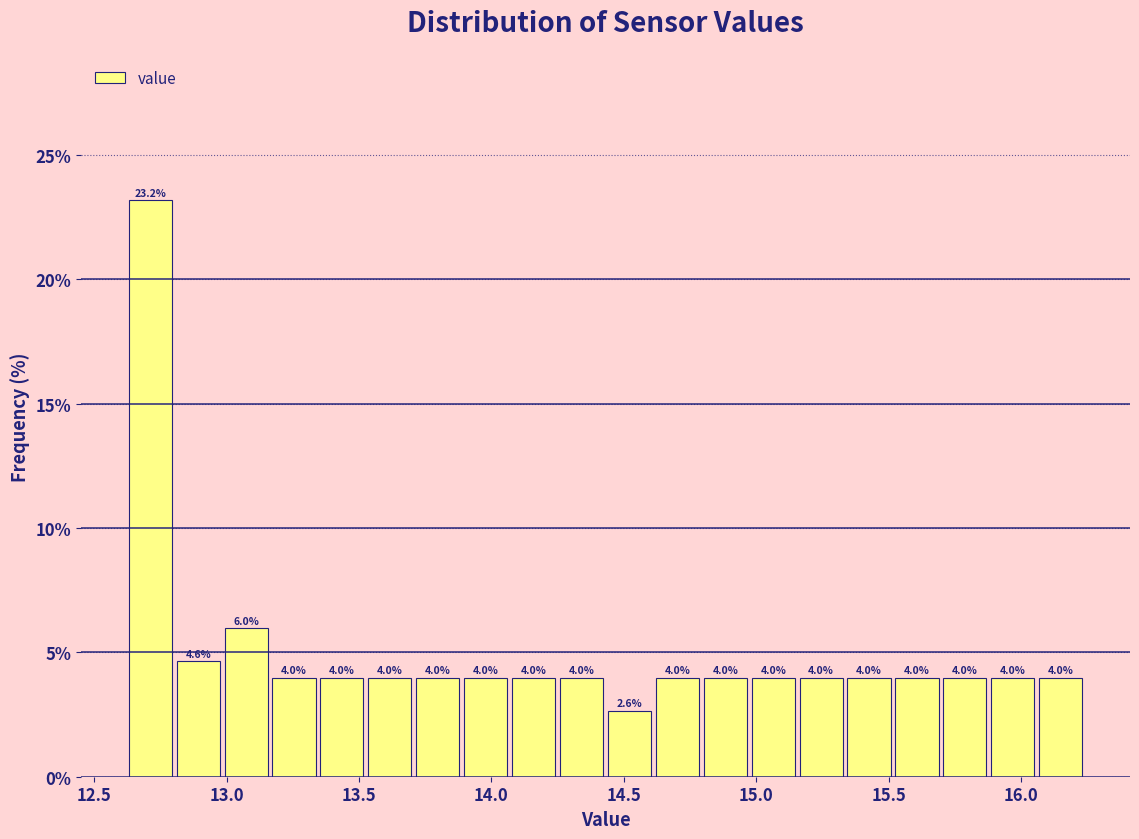

Around what value on the x-axis is the tallest bar? Give the approximate position of its centre, as read against the axis.

12.70